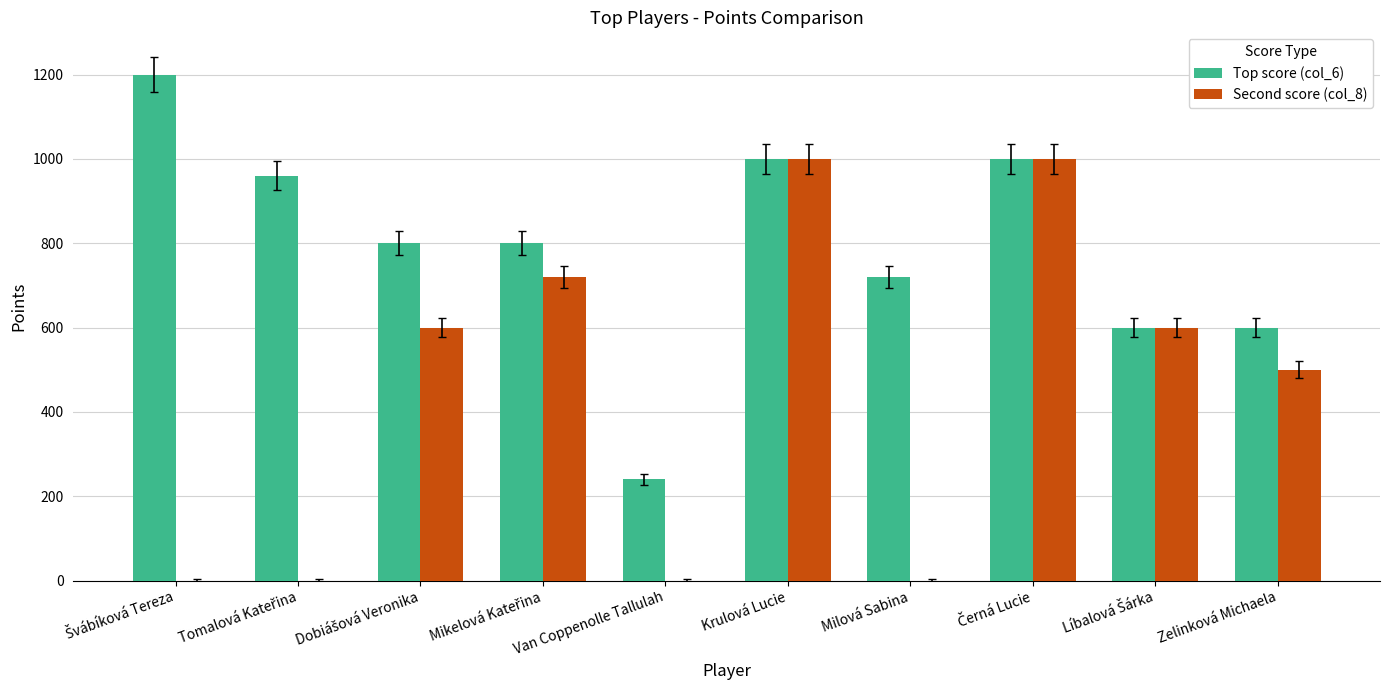

Which series has the largest range (max minus min)?

Second score (col_8)